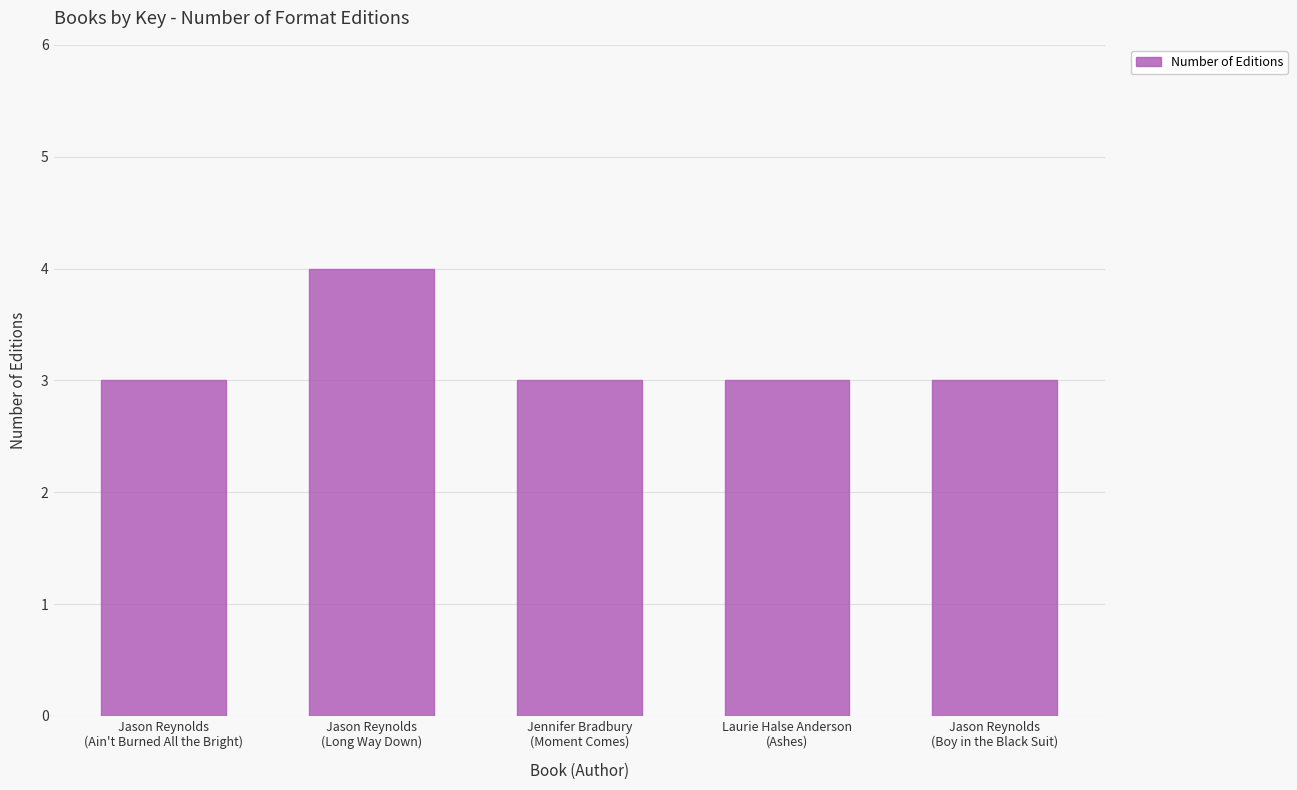

What is the ratio of the value at Laurie Halse Anderson
(Ashes) to the value at Jason Reynolds
(Boy in the Black Suit)?

1.0